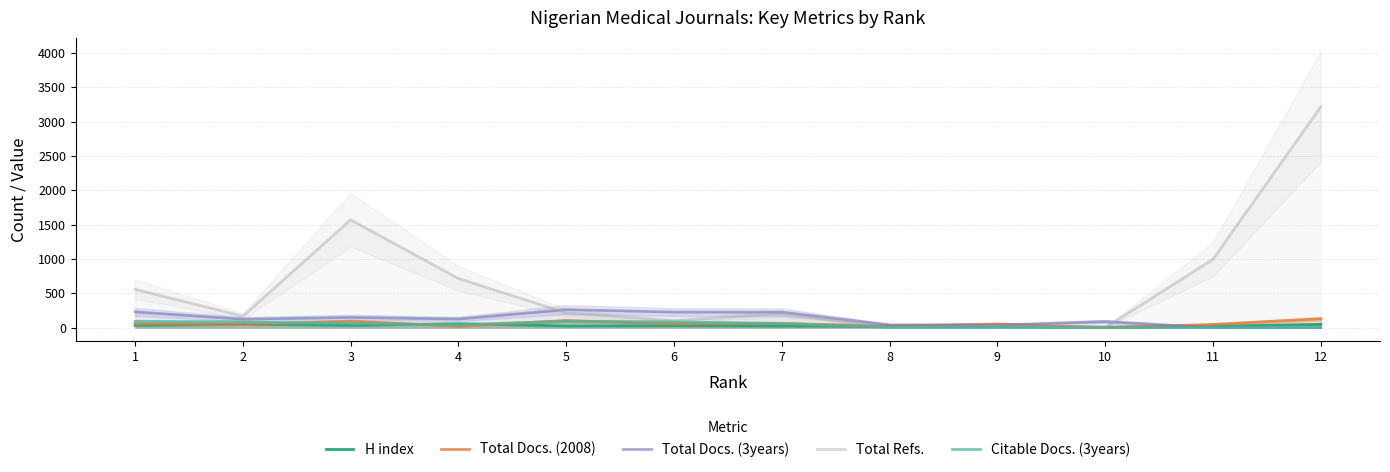

Where is H index nearest to the value 31?

1